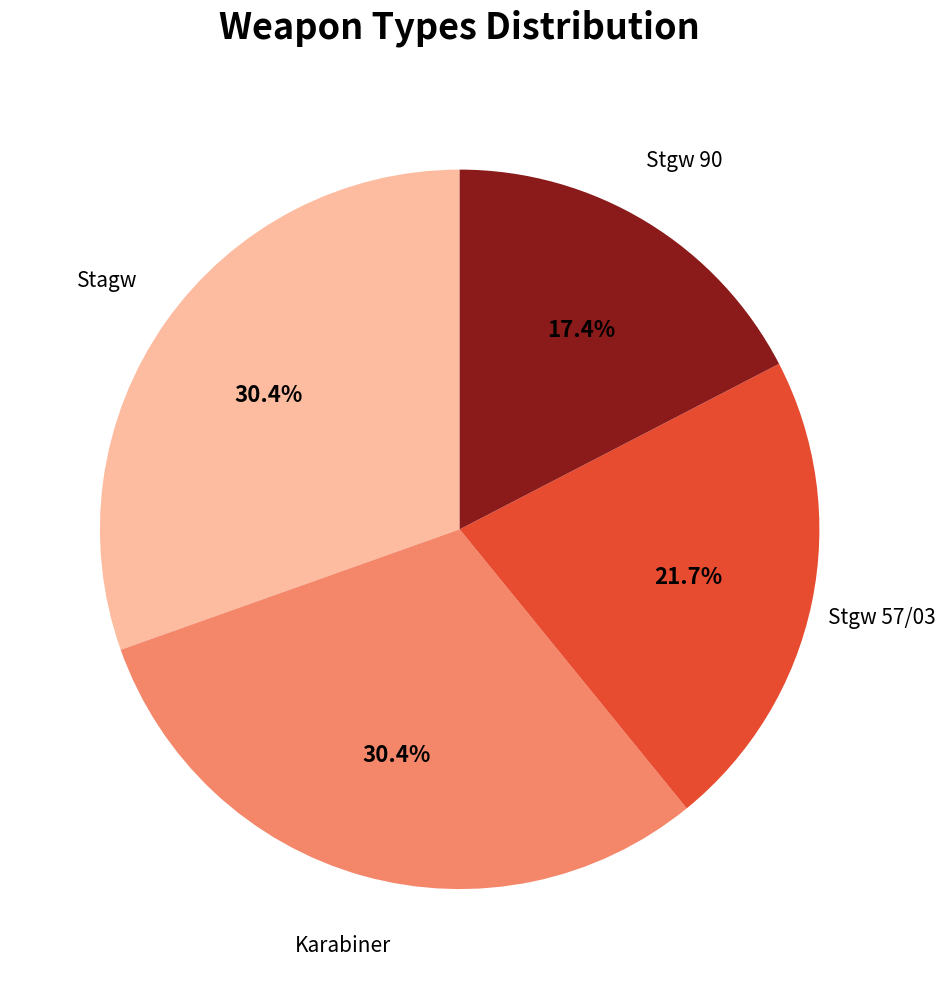

True or false: Karabiner accounts for 24% of the total.

False